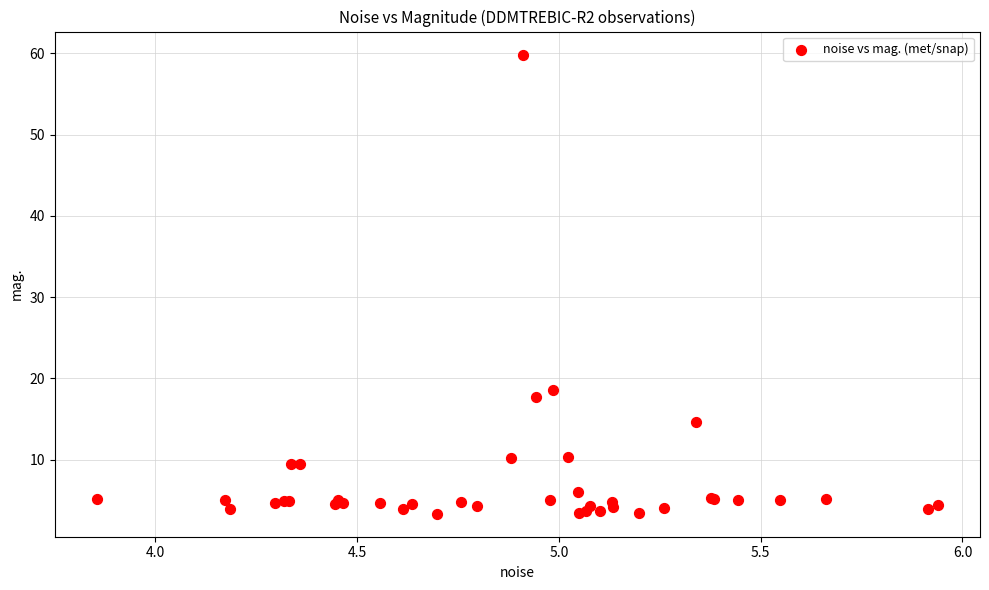

What Y value in the scatter plot is closest to 31?

18.6